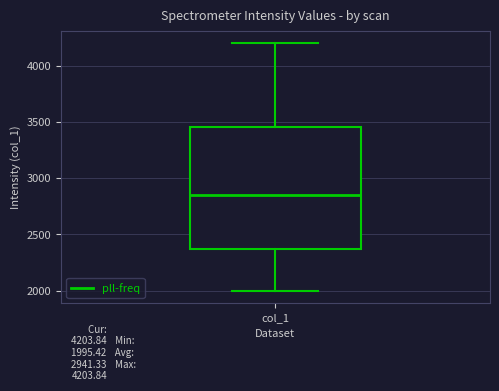

Read this box plot against the y-axis: the position of the median line, the range covered by the box, and the ends of both whiskers. The values are not printed on the chart, so give them approximately, as read against the axis.

median 2850, box 2350 to 3450, whiskers 2000 to 4200